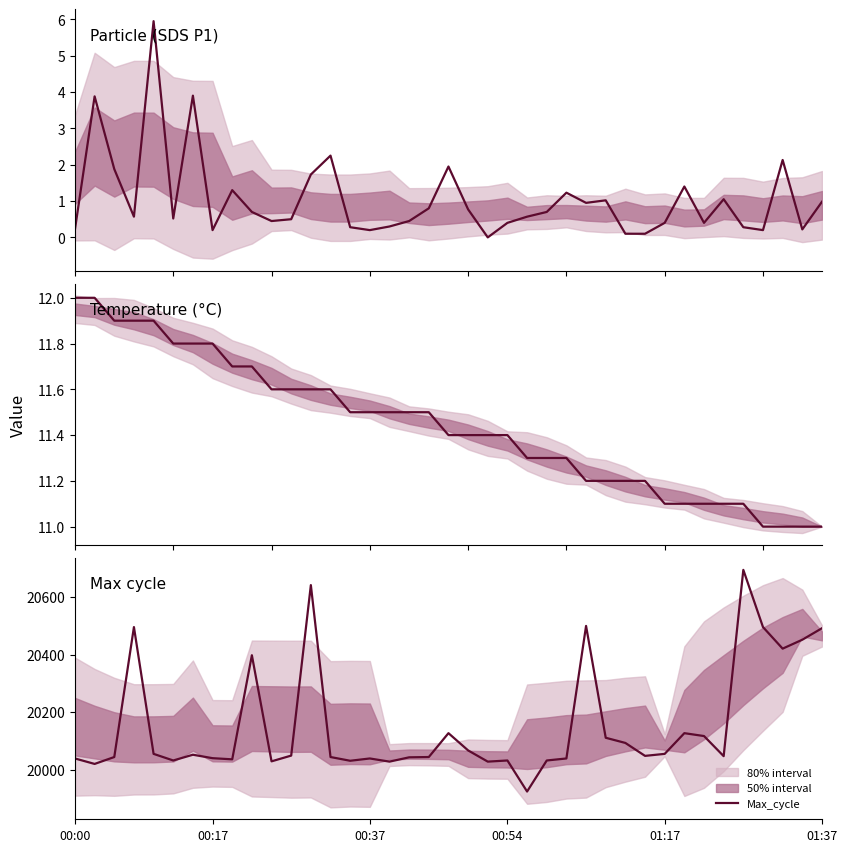

Is it true that Max_cycle equals 20039 at 00:00?

True